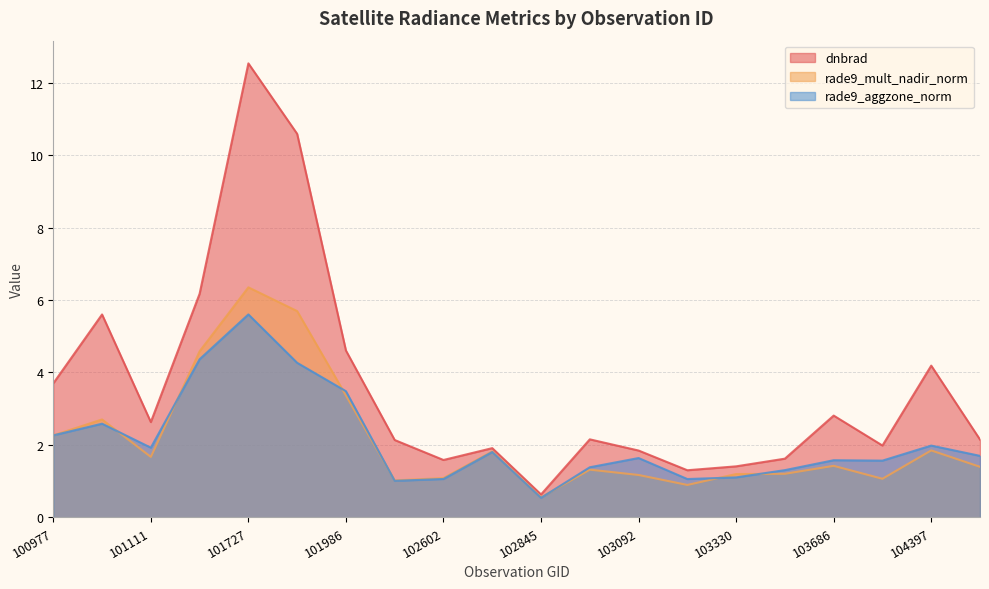

At which label does rade9_aggzone_norm first exceed 1?

100977